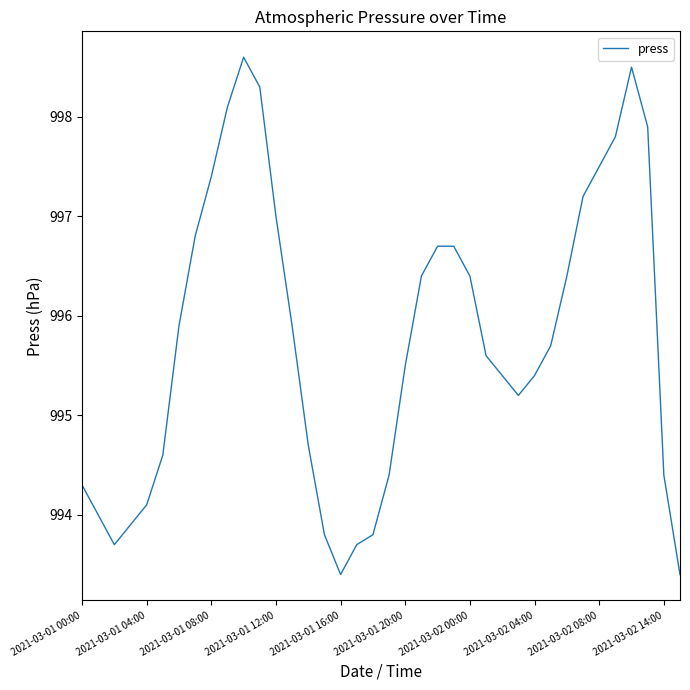

Reading left to right, transcribe all the data shown in this chart.

994.3	994.0	993.7	993.9	994.1	994.6	995.9	996.8	997.4	998.1	998.6	998.3	997.0	995.9	994.7	993.8	993.4	993.7	993.8	994.4	995.5	996.4	996.7	996.7	996.4	995.6	995.4	995.2	995.4	995.7	996.4	997.2	997.5	997.8	998.5	997.9	994.4	993.4